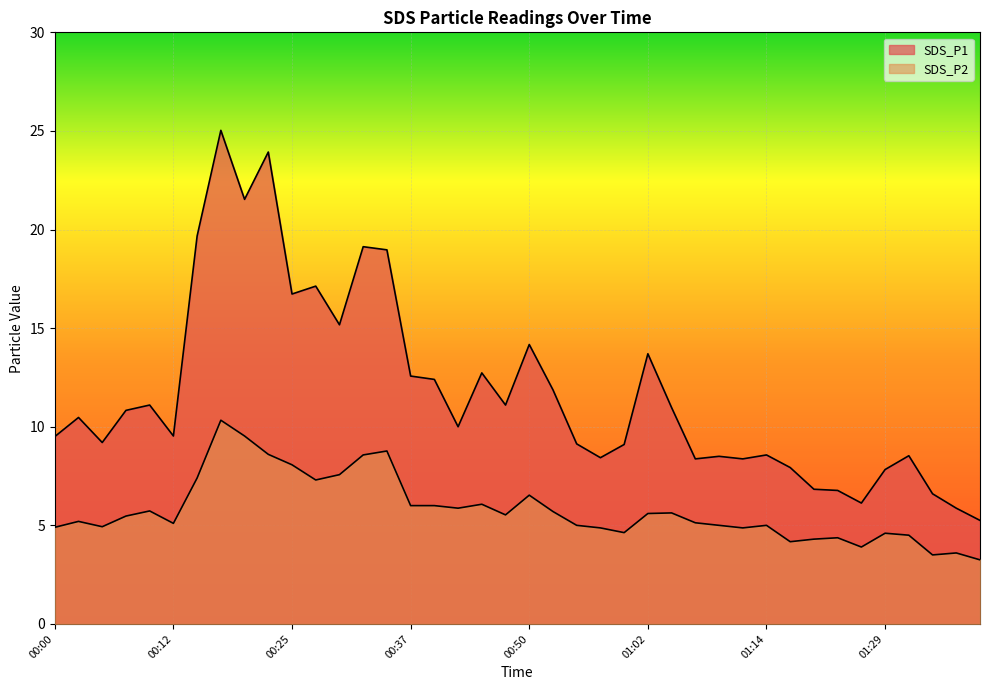

Which series has the widest spread of values?

SDS_P1